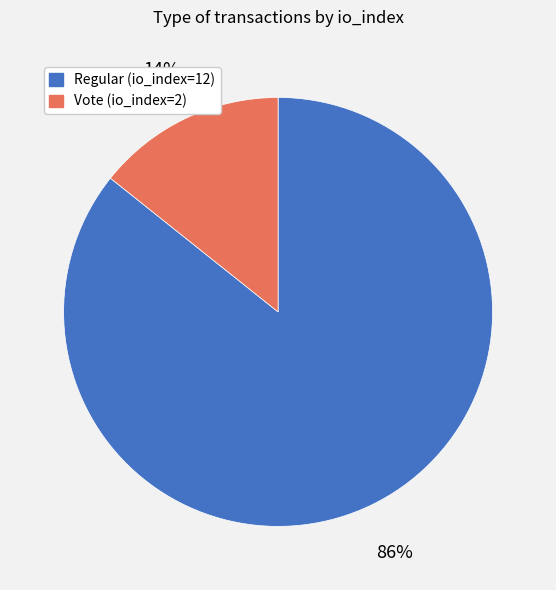

Which slice represents more than half of the pie?

Regular (io_index=12)